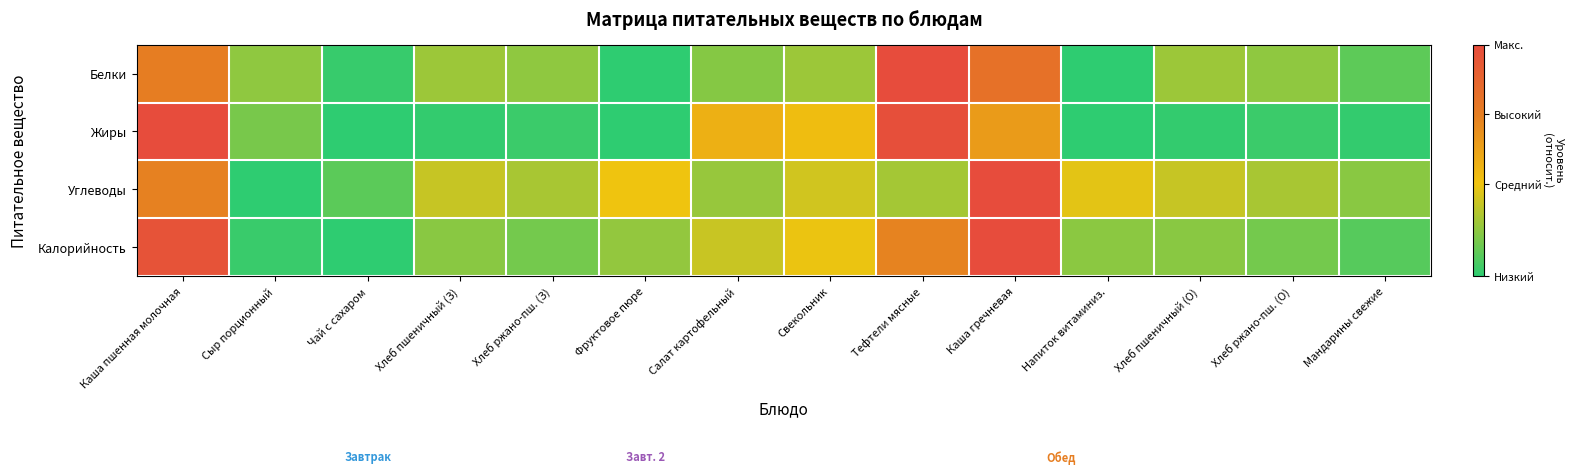

List the series in order of their peak value, lowest first.

Белки, Жиры, Углеводы, Калорийность